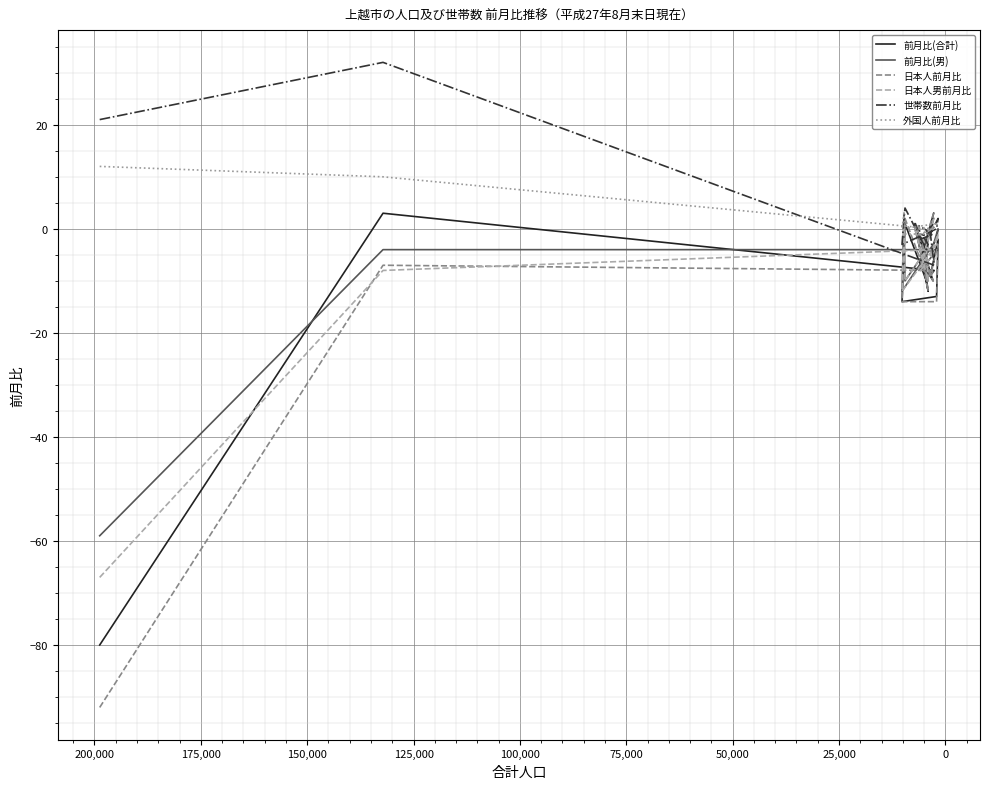

At how many categories does at least one series exceed 5?

2